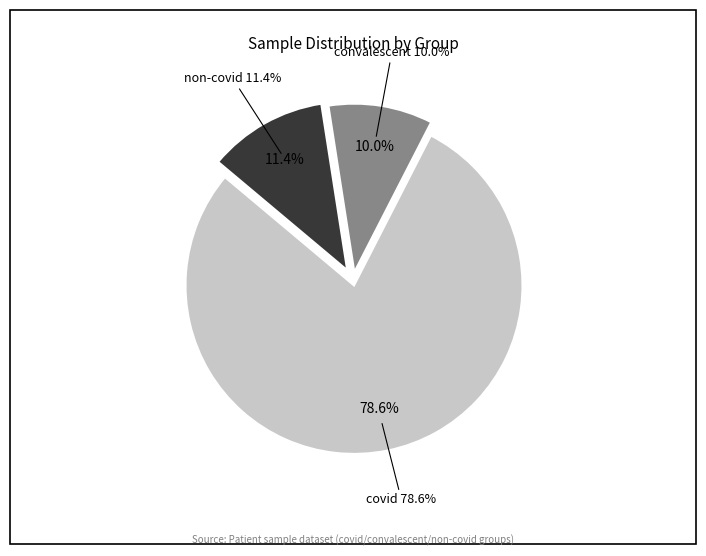

The covid slice represents 89% of the pie. True or false?

False